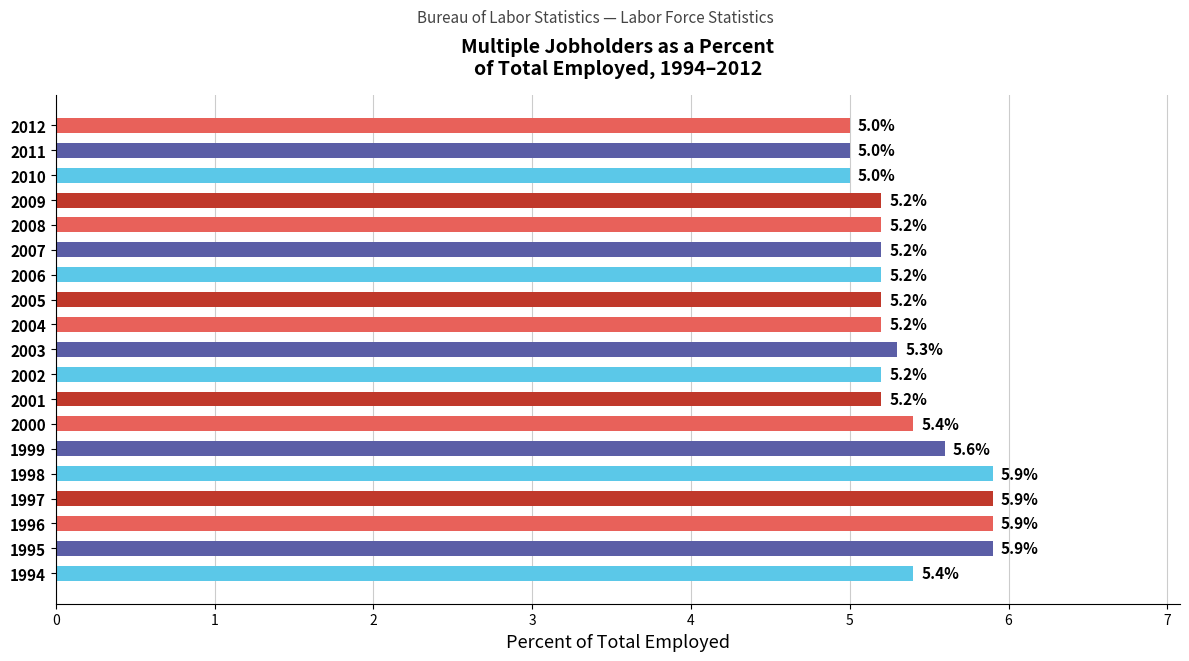

What is the greatest value displayed?

5.9